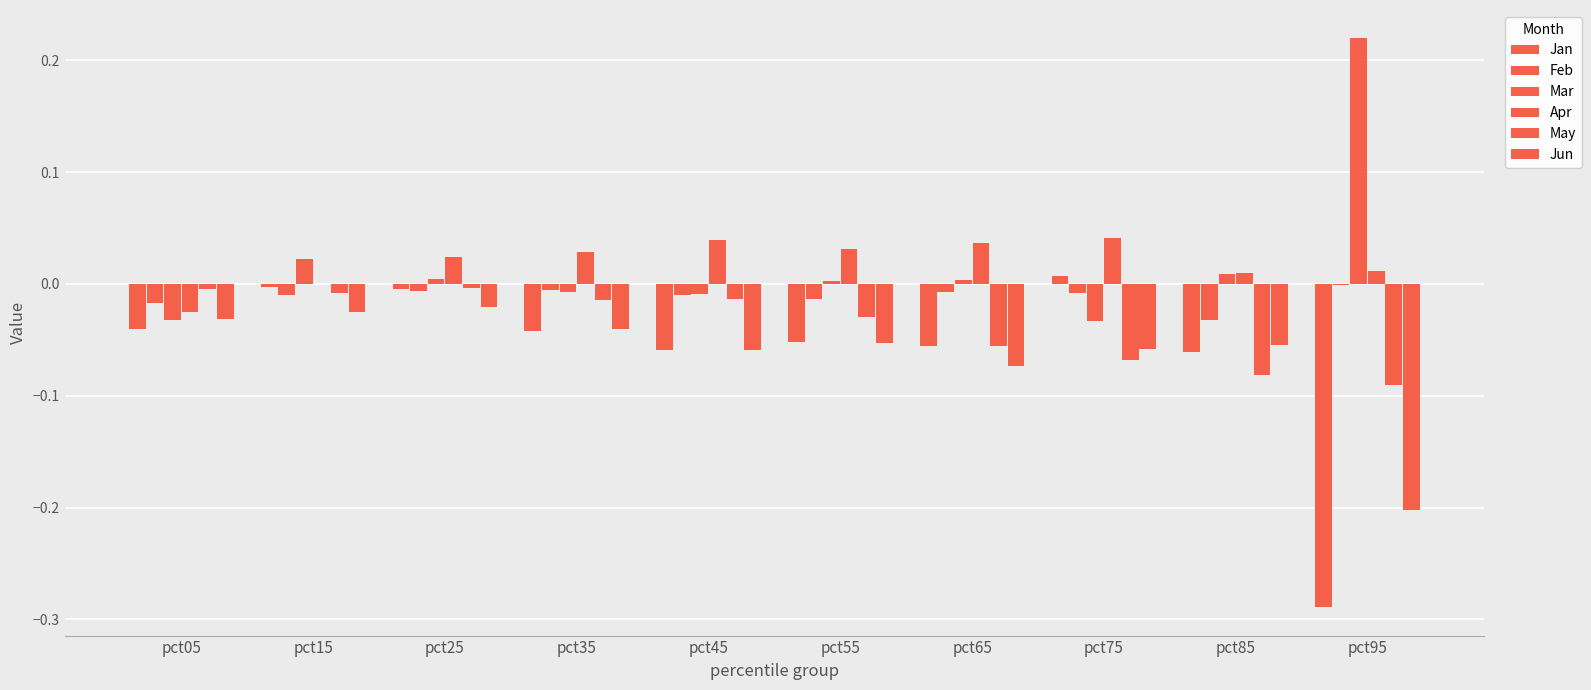

Which series has the largest total across all categories?

Apr